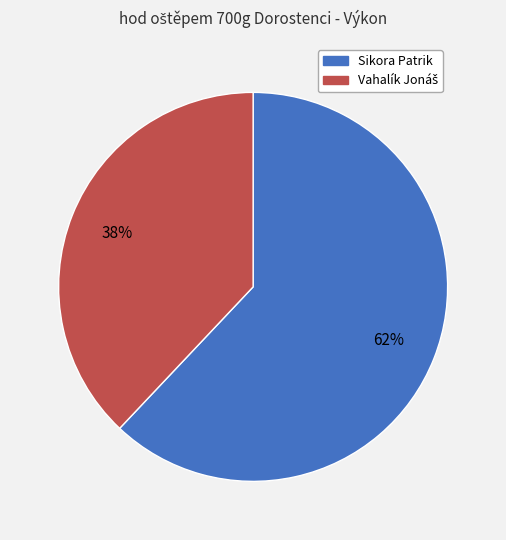

True or false: Sikora Patrik accounts for 62% of the total.

True